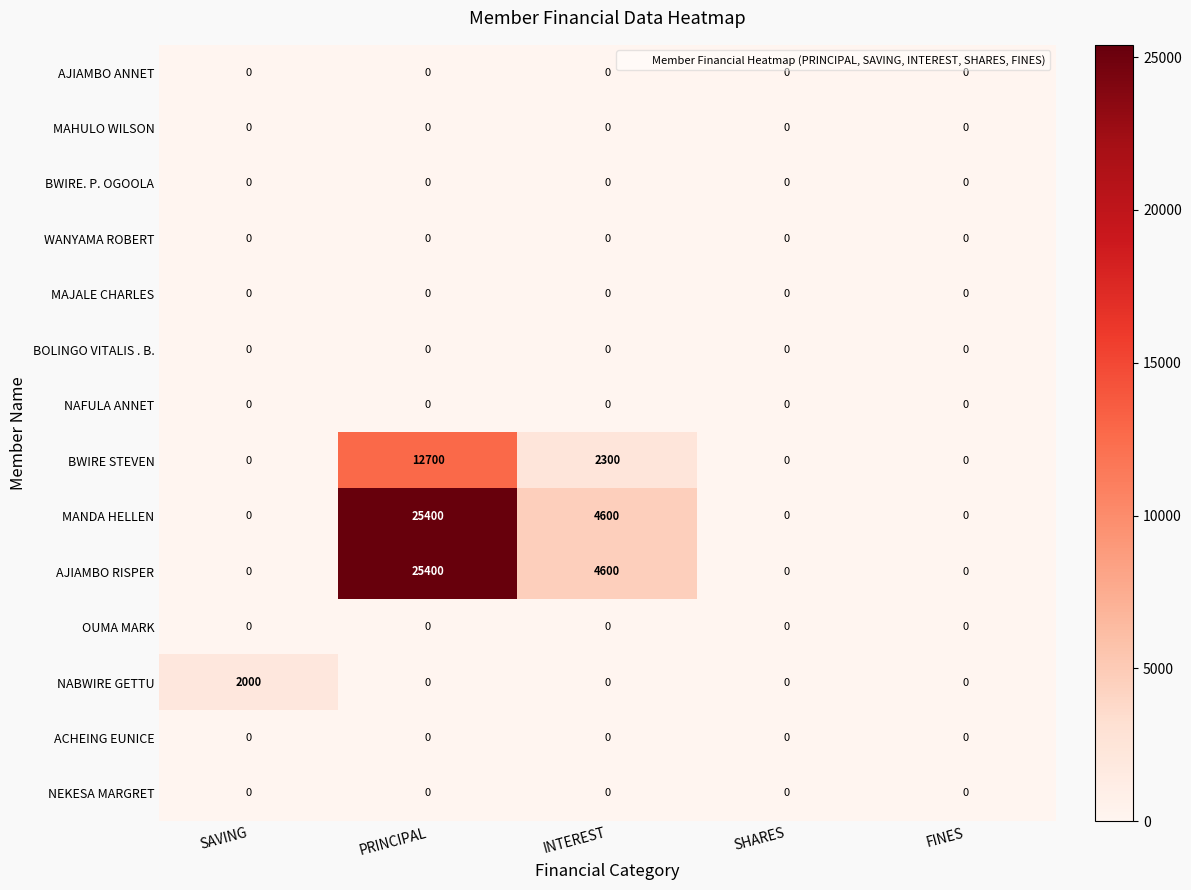

What is the greatest value displayed?

25400